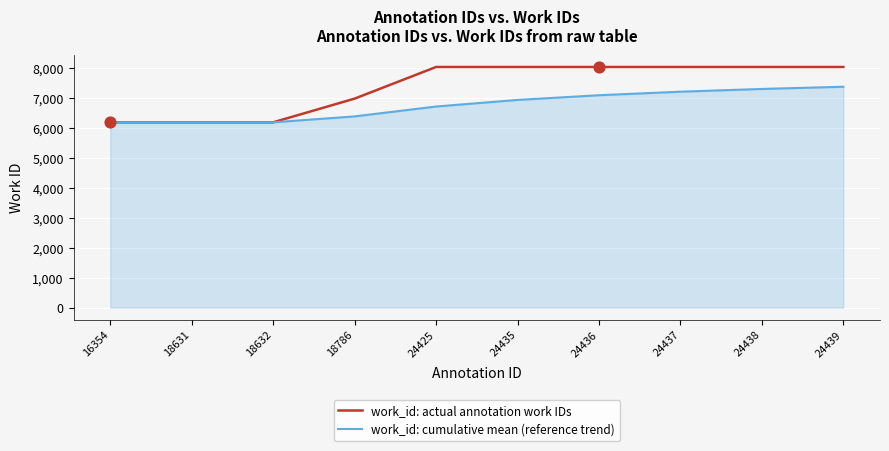

What is the total value across all series at 18632?

12356.0